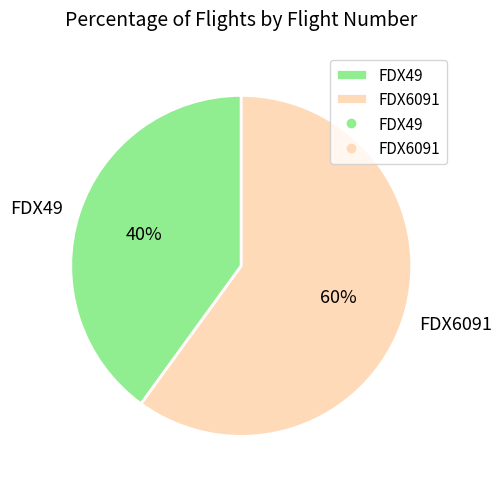

To the nearest percent, what is the difference between the FDX6091 and FDX49 slice percentages?

20%